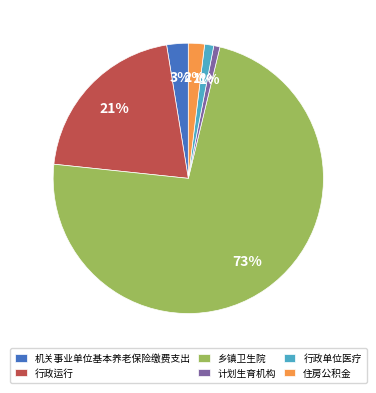

Is the sum of 行政运行 and 机关事业单位基本养老保险缴费支出 greater than half?

No